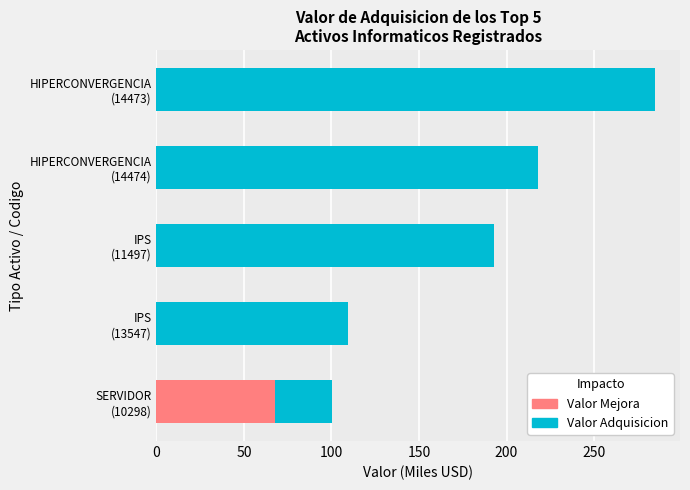

How many data points in Valor Adquisicion are less than 192?

2